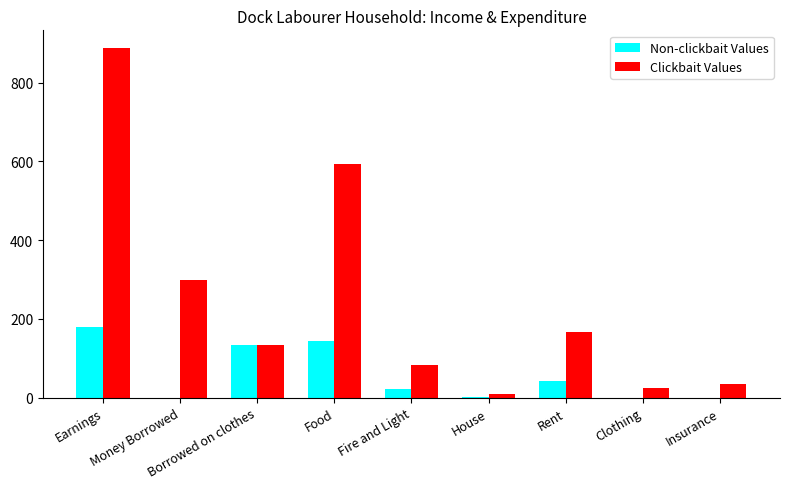

What is the maximum value for Clickbait Values?

888.0